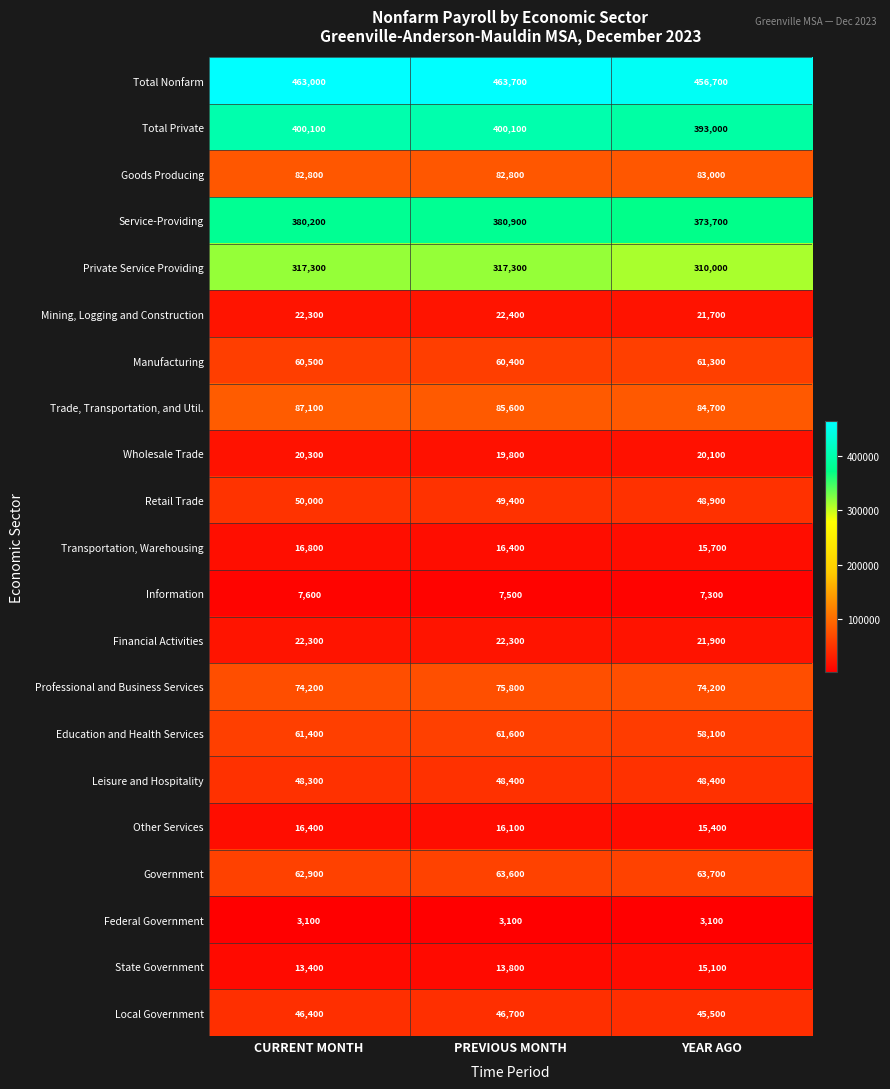

What is the smallest value displayed?

3100